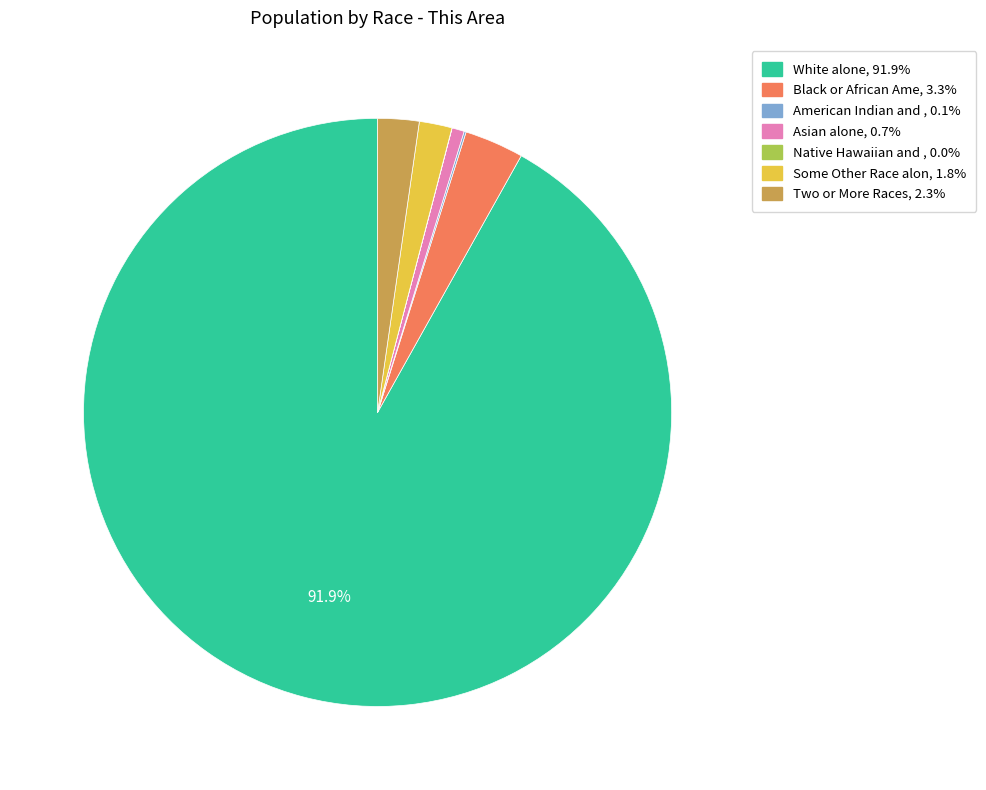

Is there a majority slice in this chart?

Yes